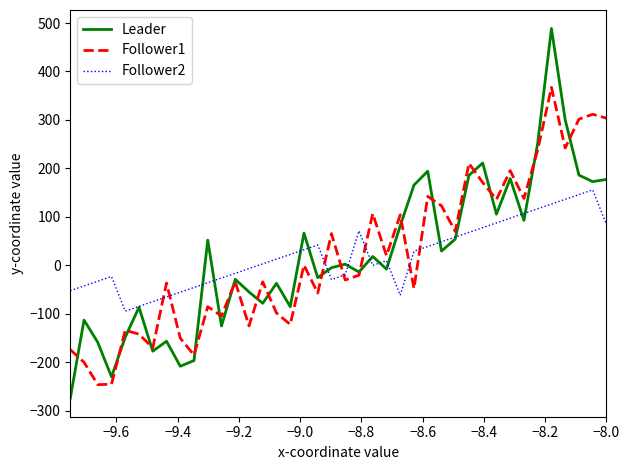

Which series has the widest spread of values?

Leader